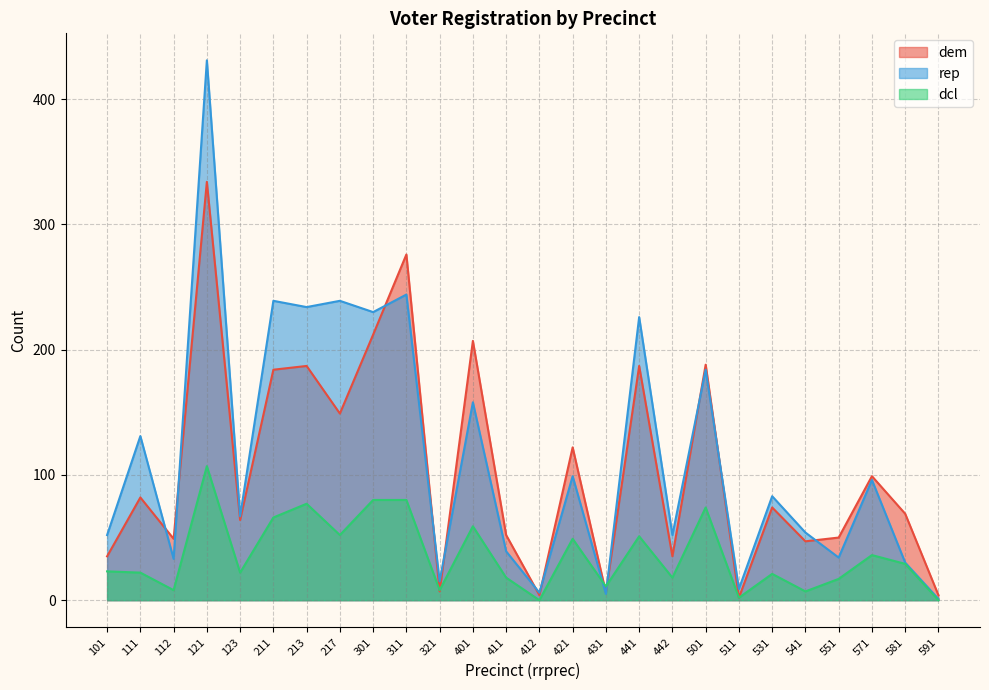

At which category is the sum across all series the highest?

121